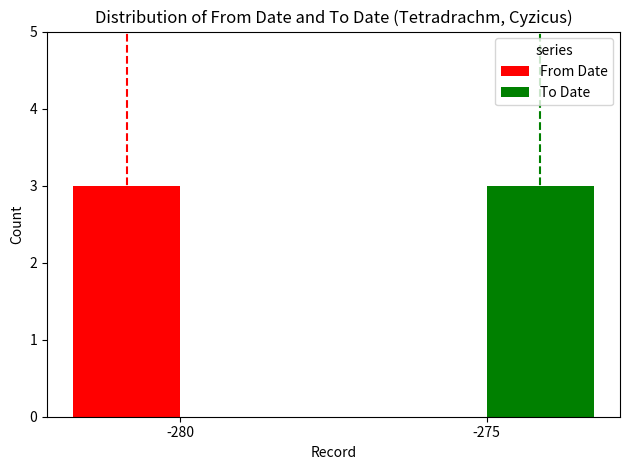

What is the maximum value shown in the chart?

3